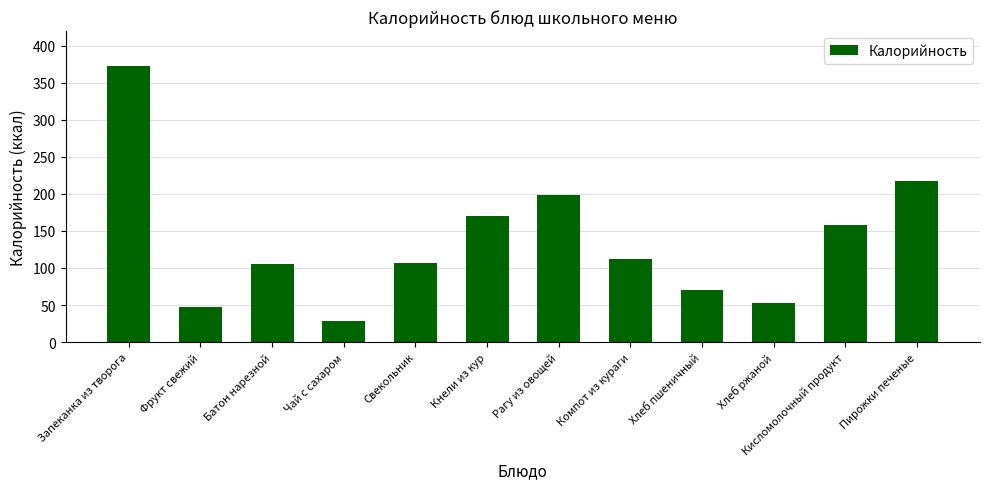

Is it true that the value at Батон нарезной is 52.5?

False